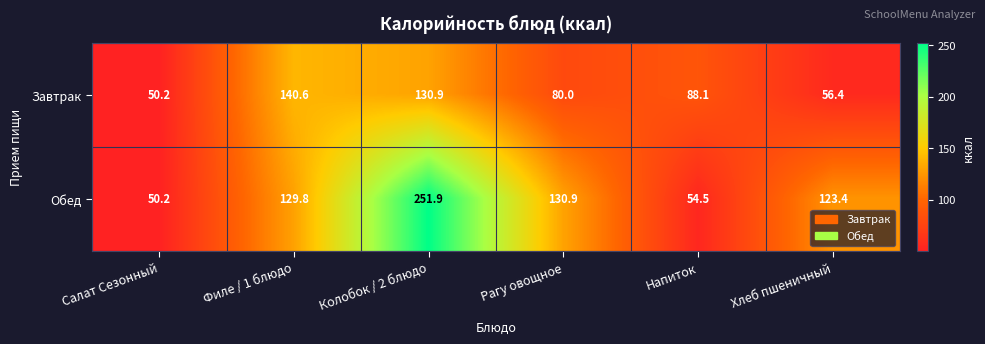

What is the difference between the highest and lowest values at Хлеб пшеничный?

67.0